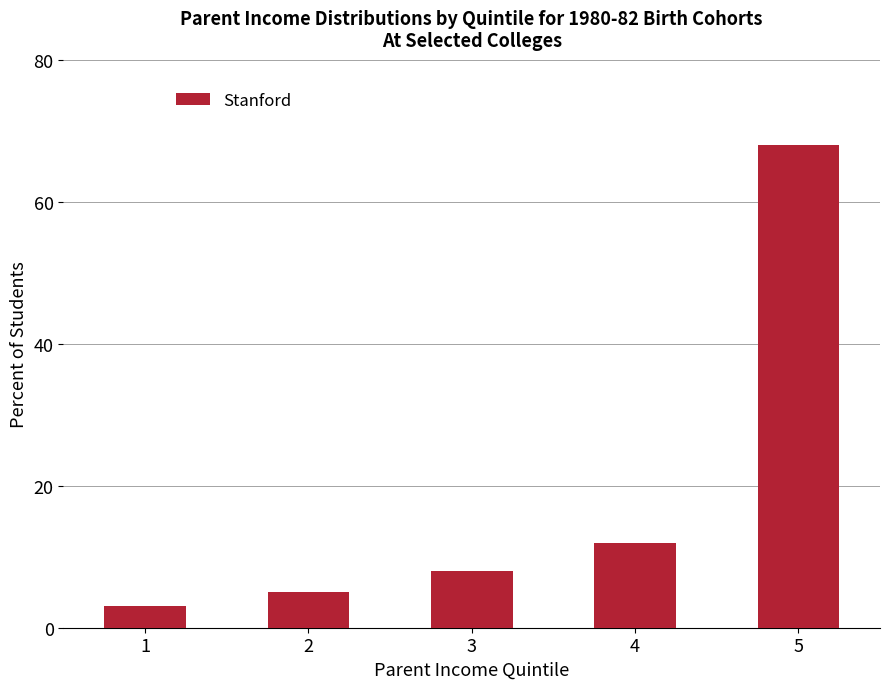

What is the value of the 4th bar from the left?

12